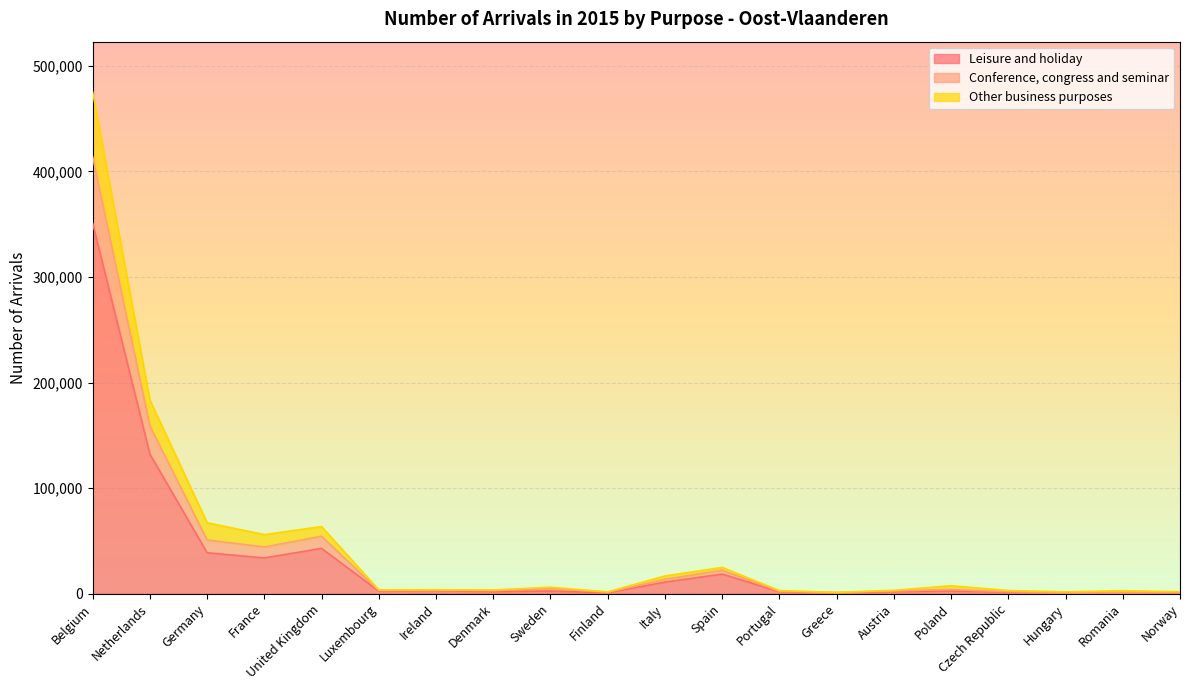

Where does the Conference, congress and seminar series first go above 3717?

Belgium